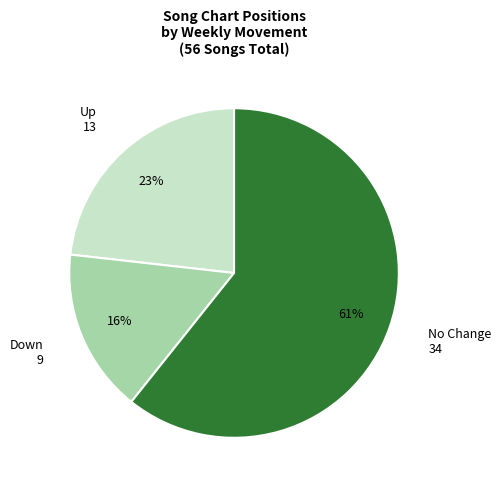

To the nearest percent, what is the difference between the largest and smallest slice percentages?

45%